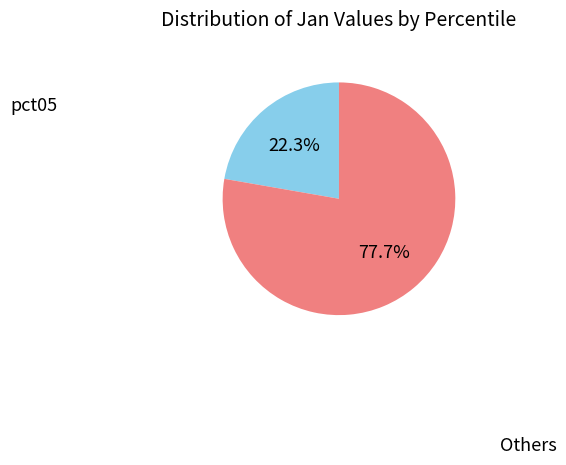

Is there any slice that represents more than half of the pie?

Yes